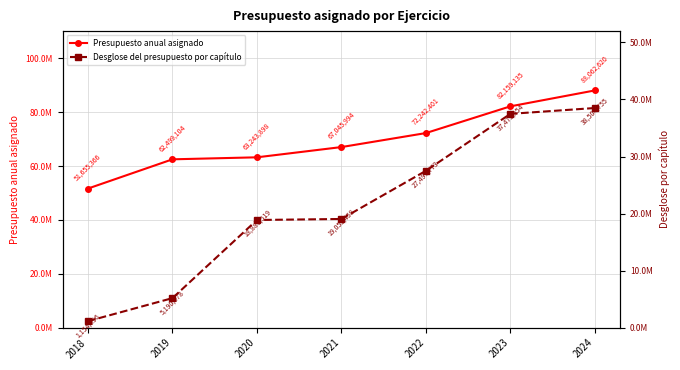

Does the chart have visible grid lines?

Yes